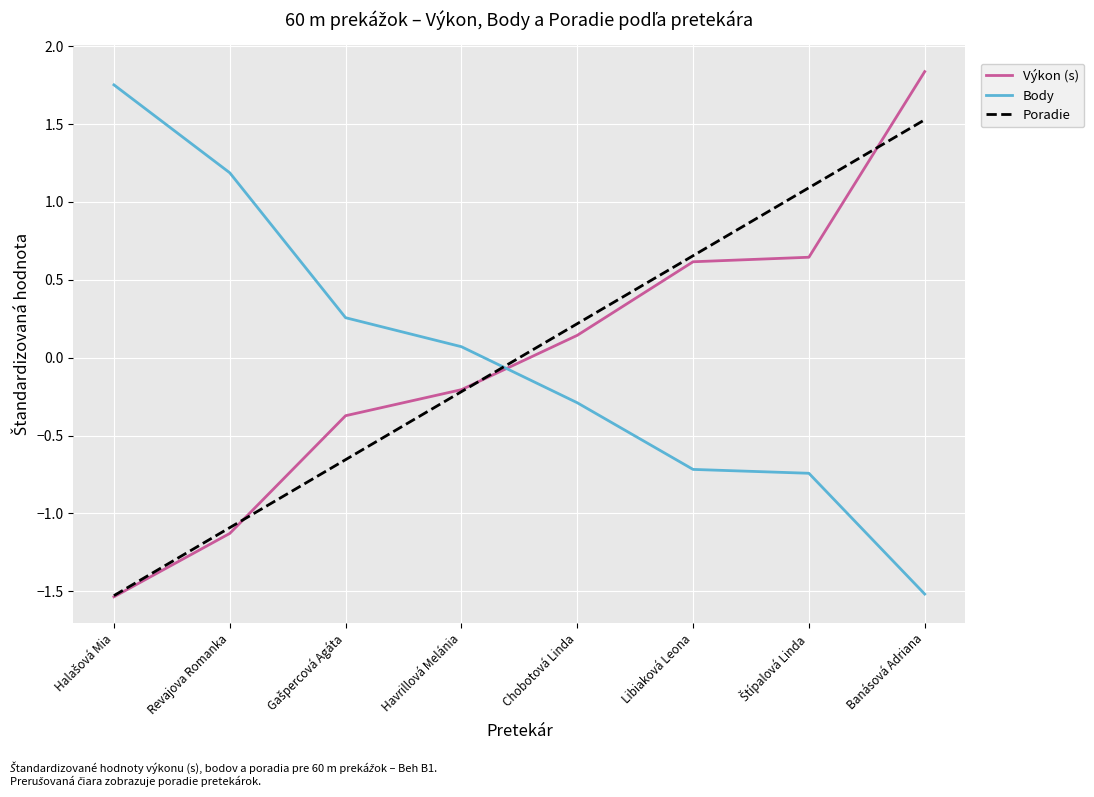

After their last crossing, which series has the higher values: Poradie or Body?

Poradie